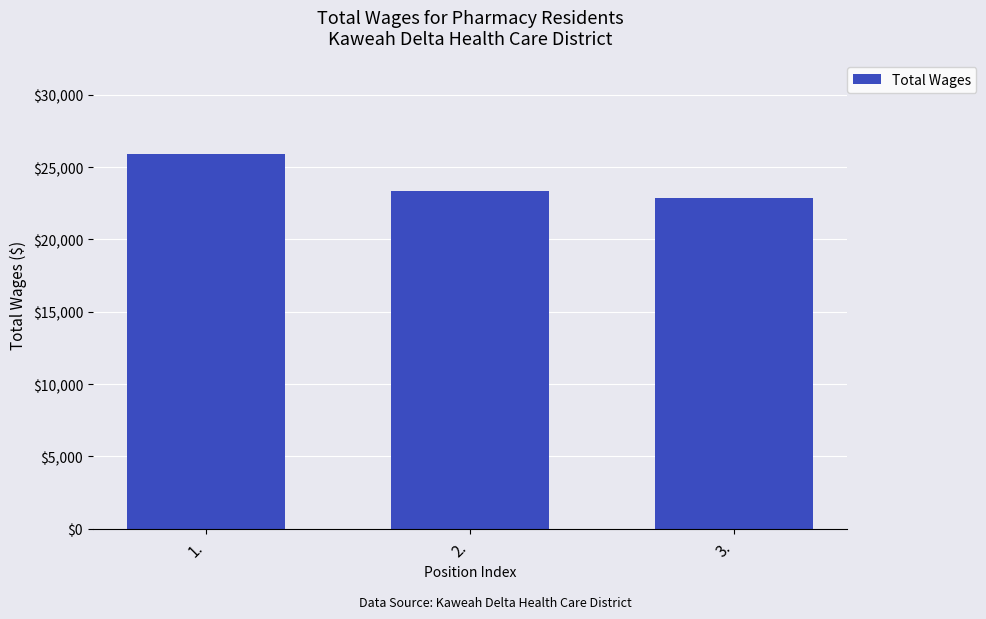

What is the value of the 1st bar from the left?

25895